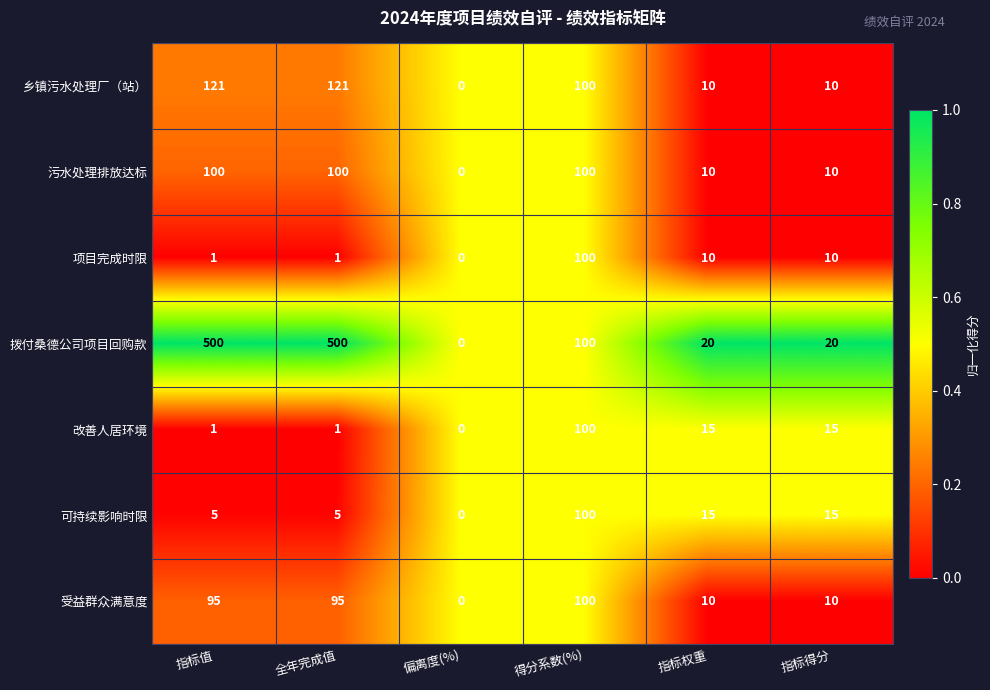

Where does the 改善人居环境 series first go above 15?

得分系数(%)